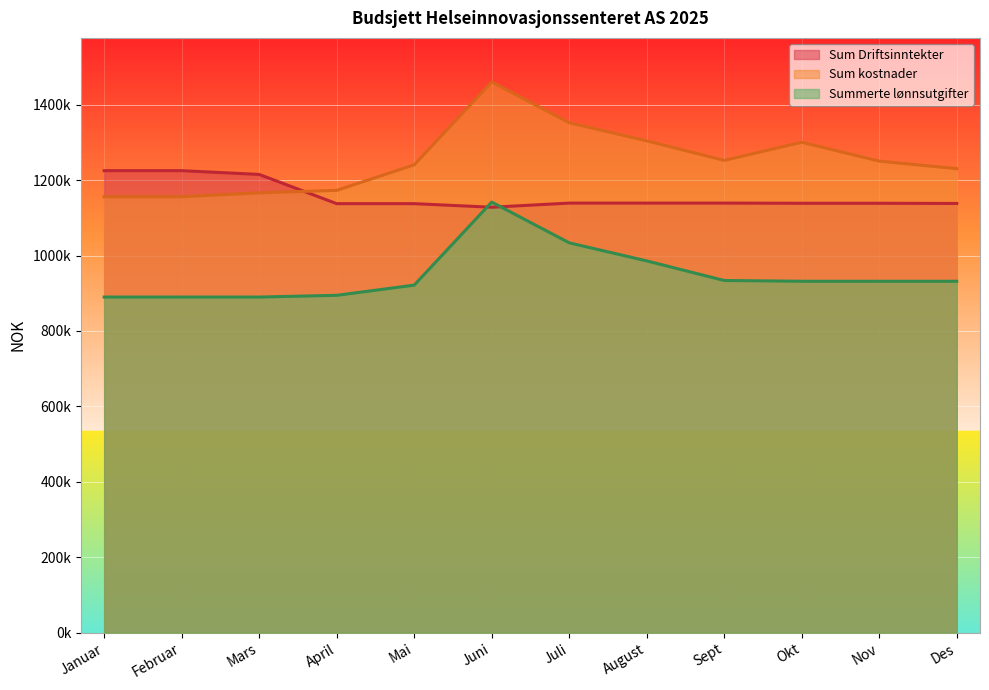

What is the highest value of the Summerte lønnsutgifter series?

1141650